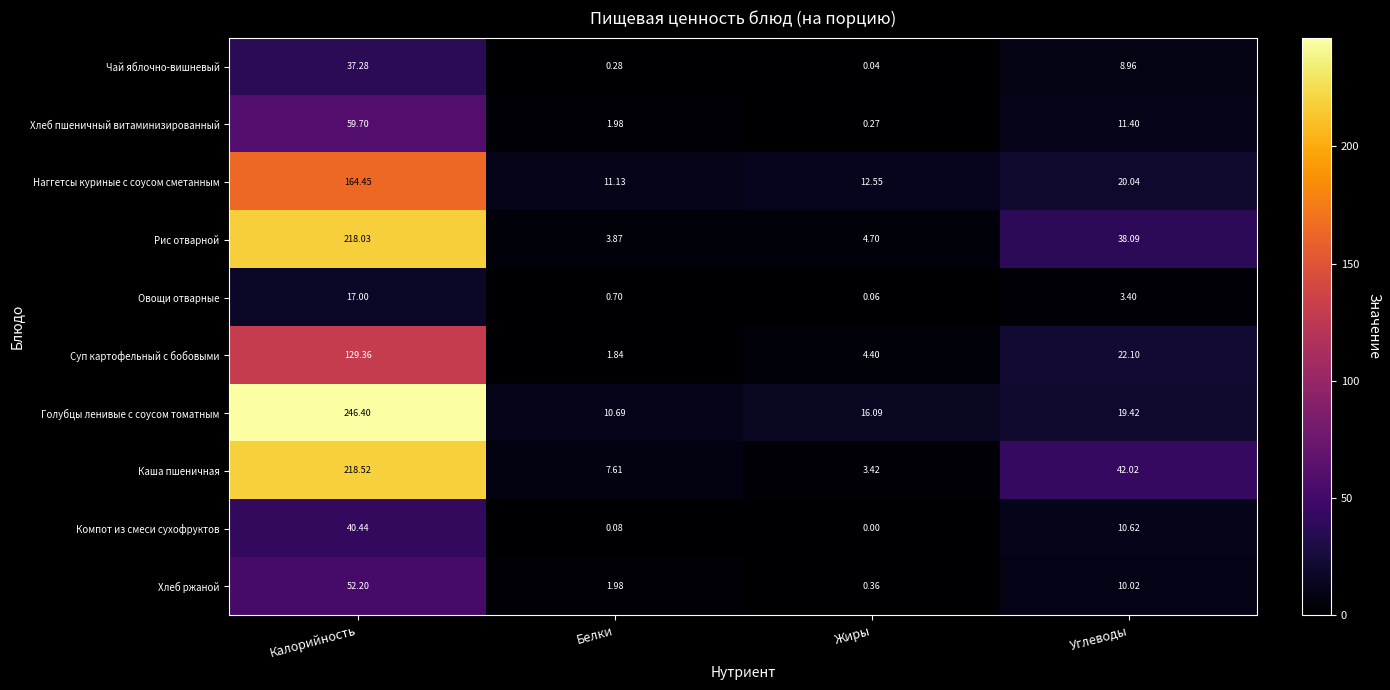

Which series has the largest range (max minus min)?

Голубцы ленивые с соусом томатным